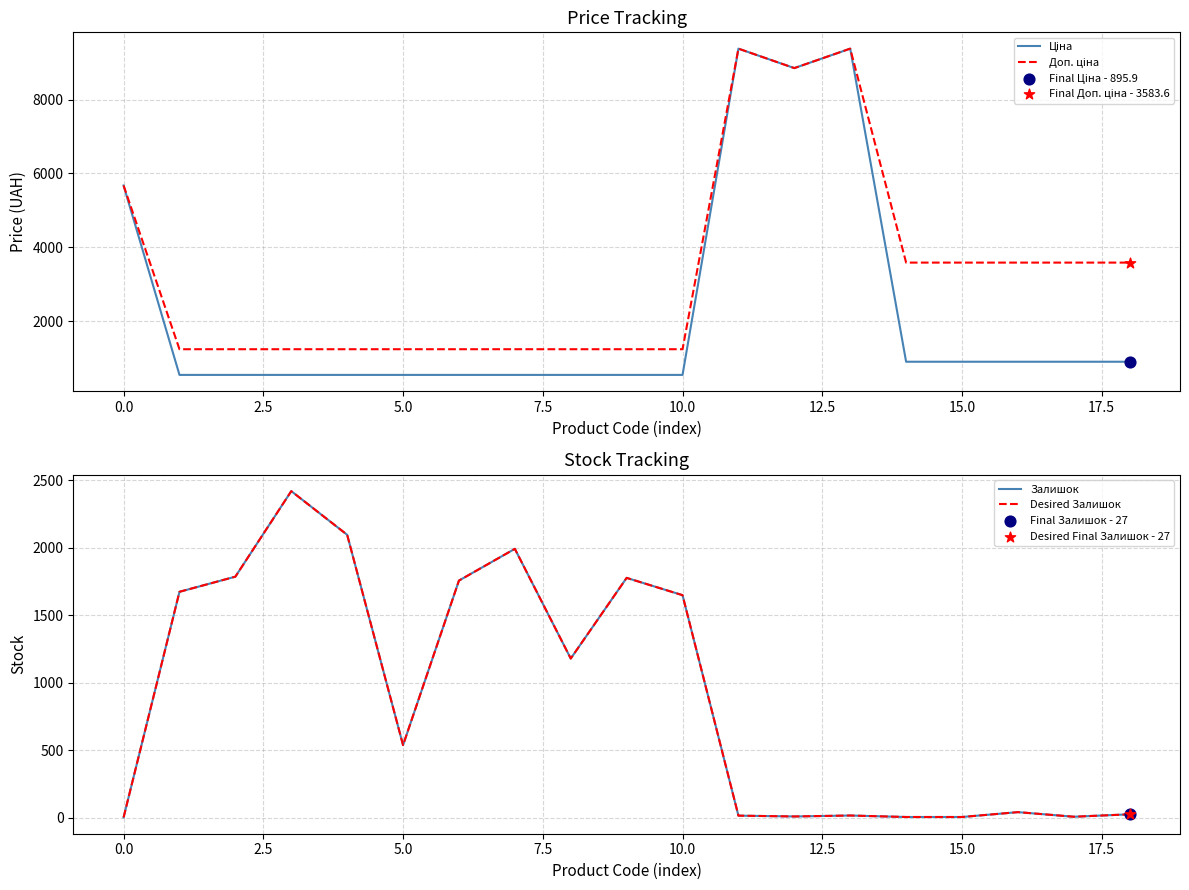

At which category is the sum across all series the highest?

13